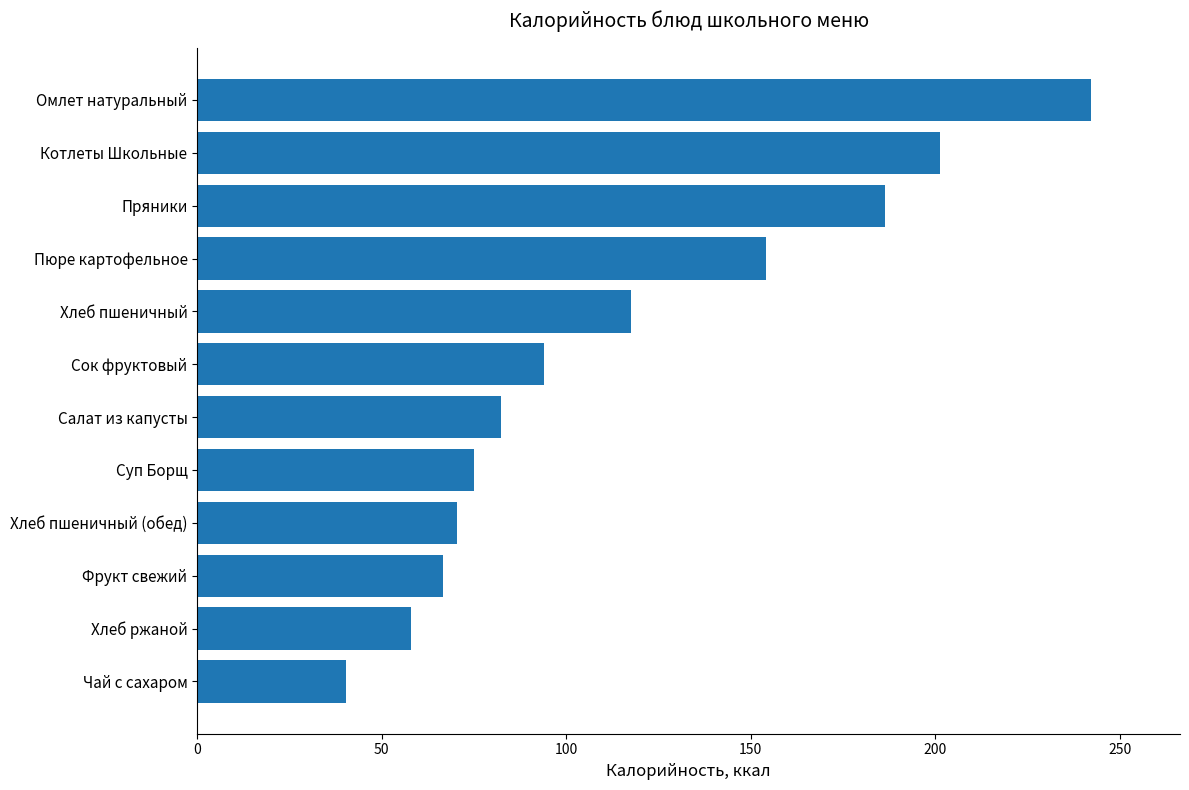

Read the value at Пюре картофельное.

154.0